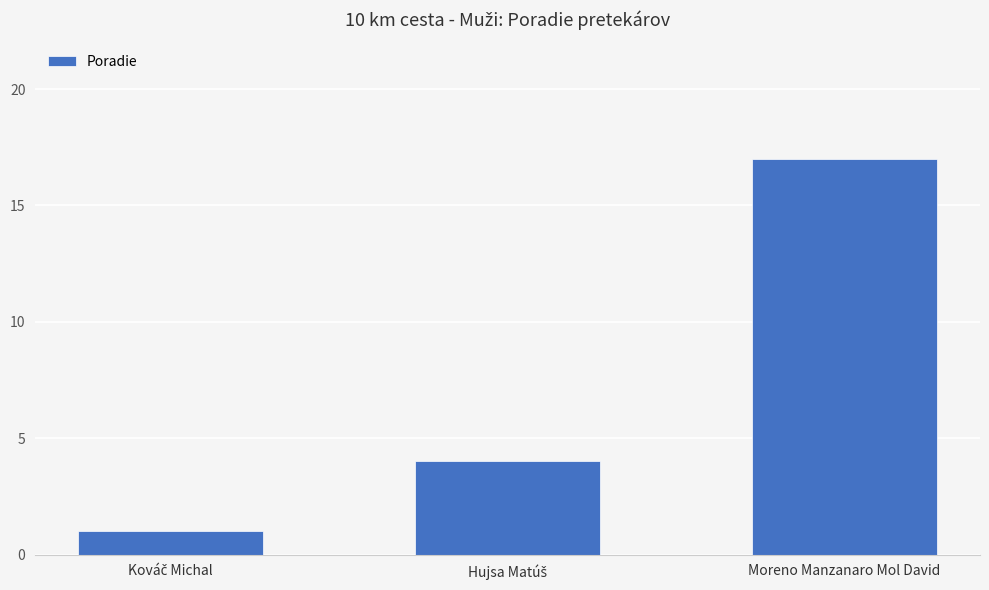

Which category has the highest value across all series?

Moreno Manzanaro Mol David